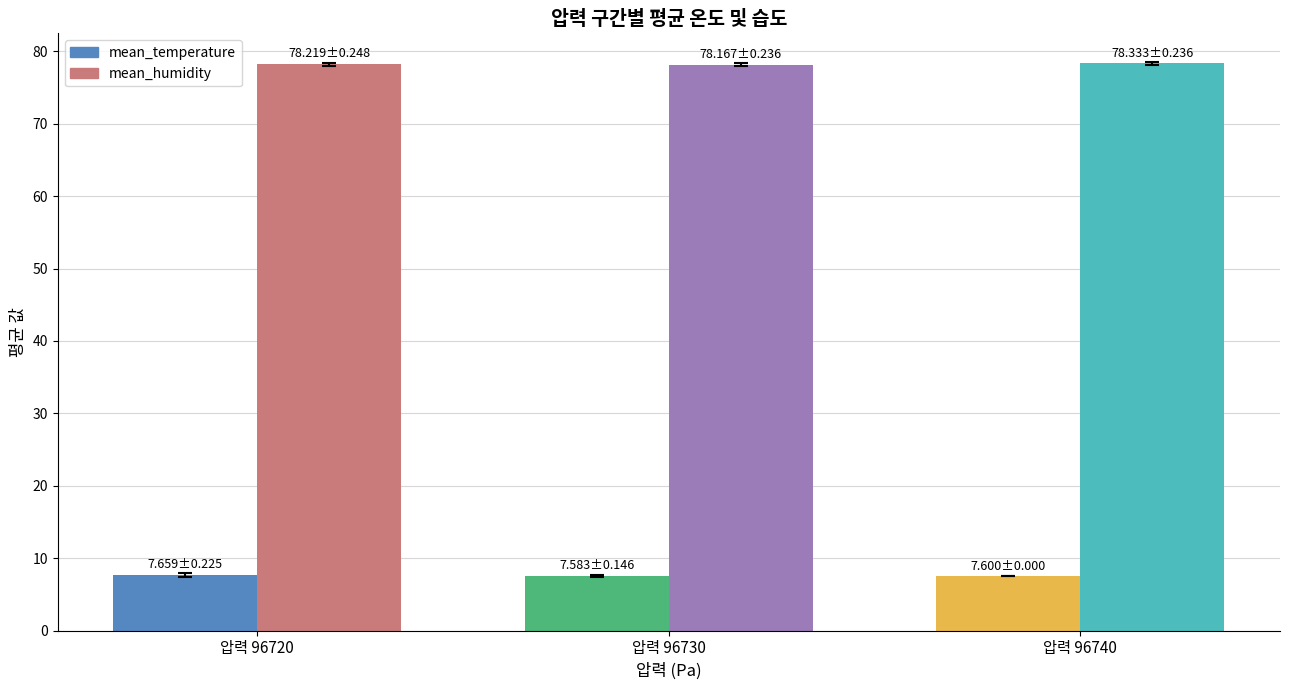

What is the difference between the highest and lowest values at 압력 96720?

70.6